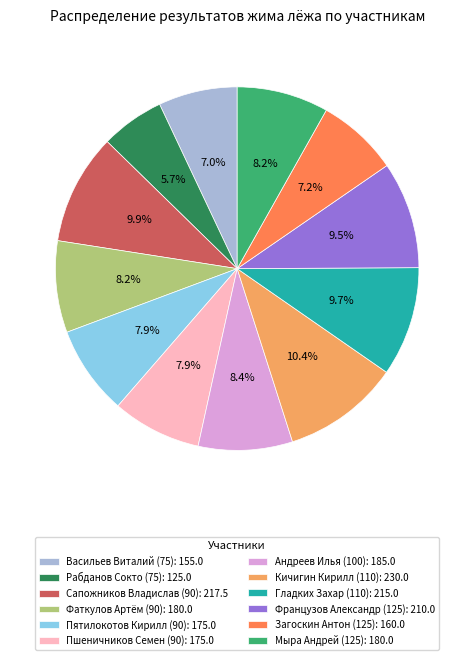

What is the ratio of the value at Рабданов Сокто (75): 125.0 to the value at Кичигин Кирилл (110): 230.0?

0.5